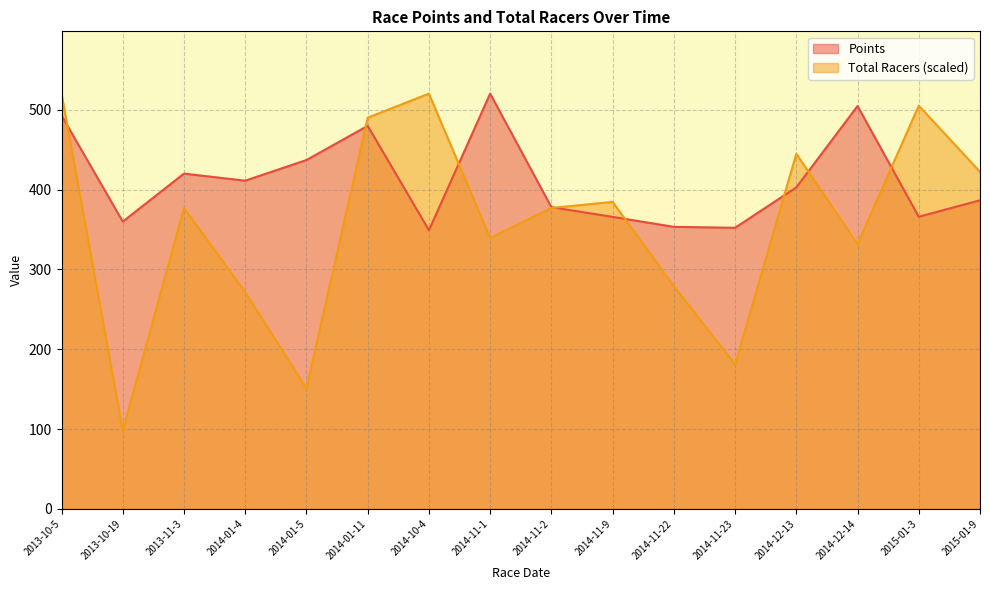

How many distinct data groups are displayed?

2